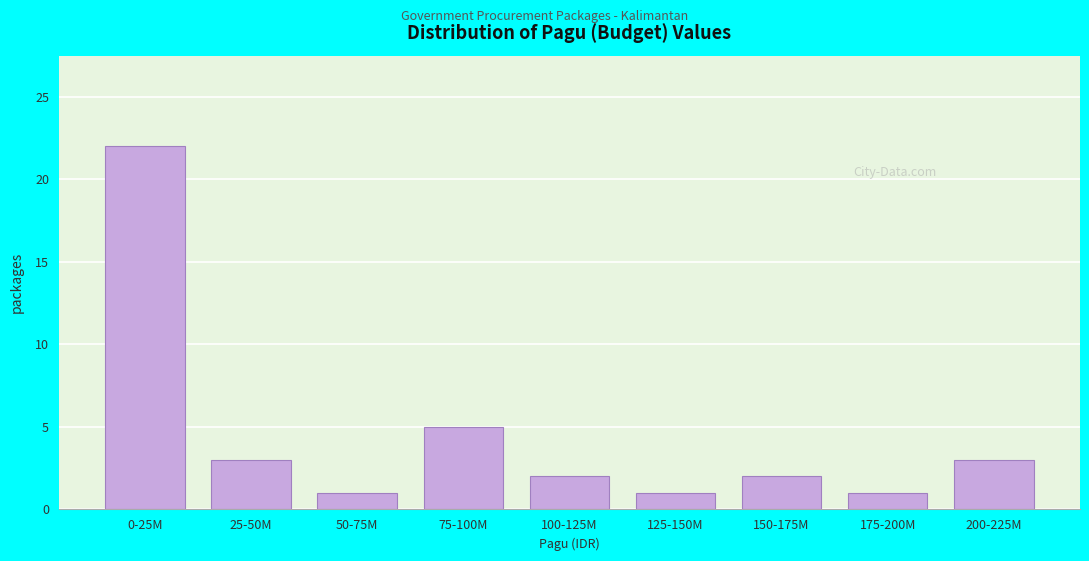

Reading right to left, transcribe all the data shown in this chart.

200-225M=3	175-200M=1	150-175M=2	125-150M=1	100-125M=2	75-100M=5	50-75M=1	25-50M=3	0-25M=22